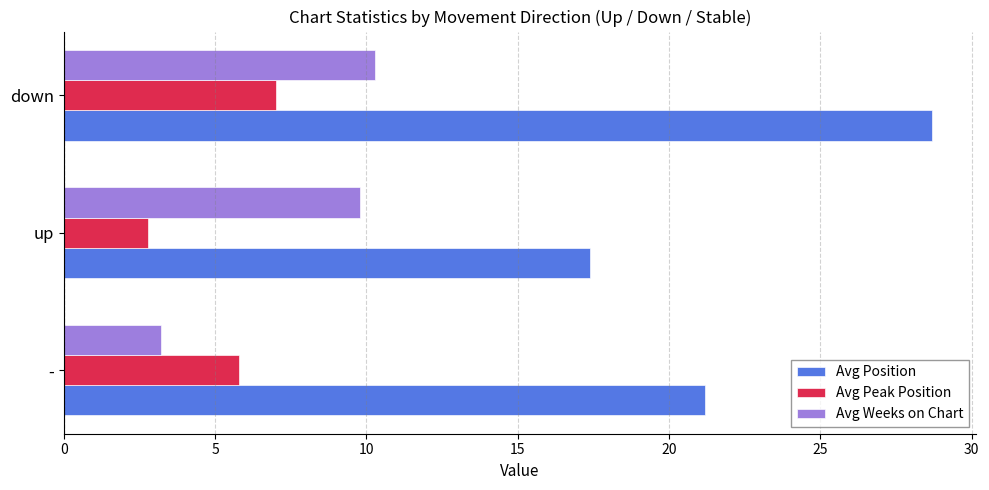

Is it true that Avg Weeks on Chart equals 10.3 at down?

True